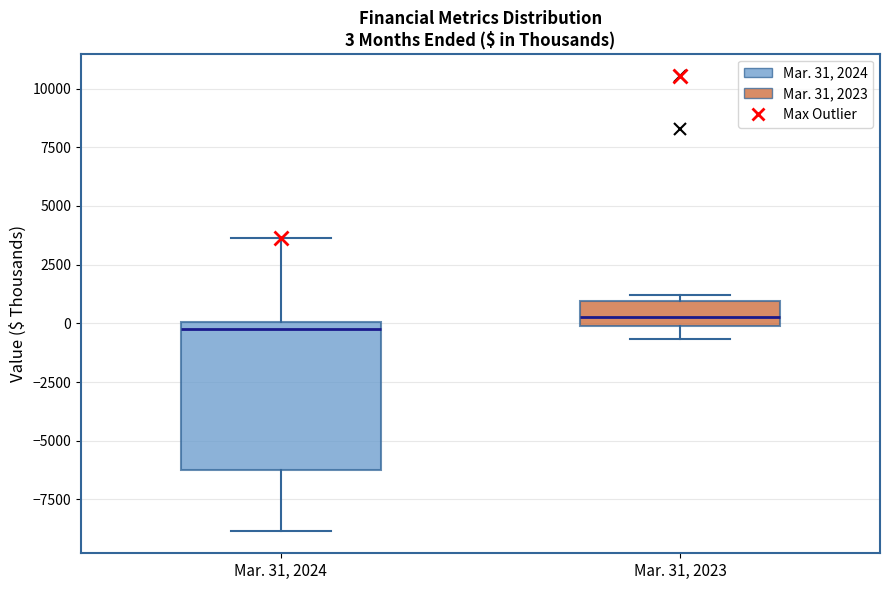

Comparing the boxes themselves (not the whiskers), which one is the tallest?

Mar. 31, 2024